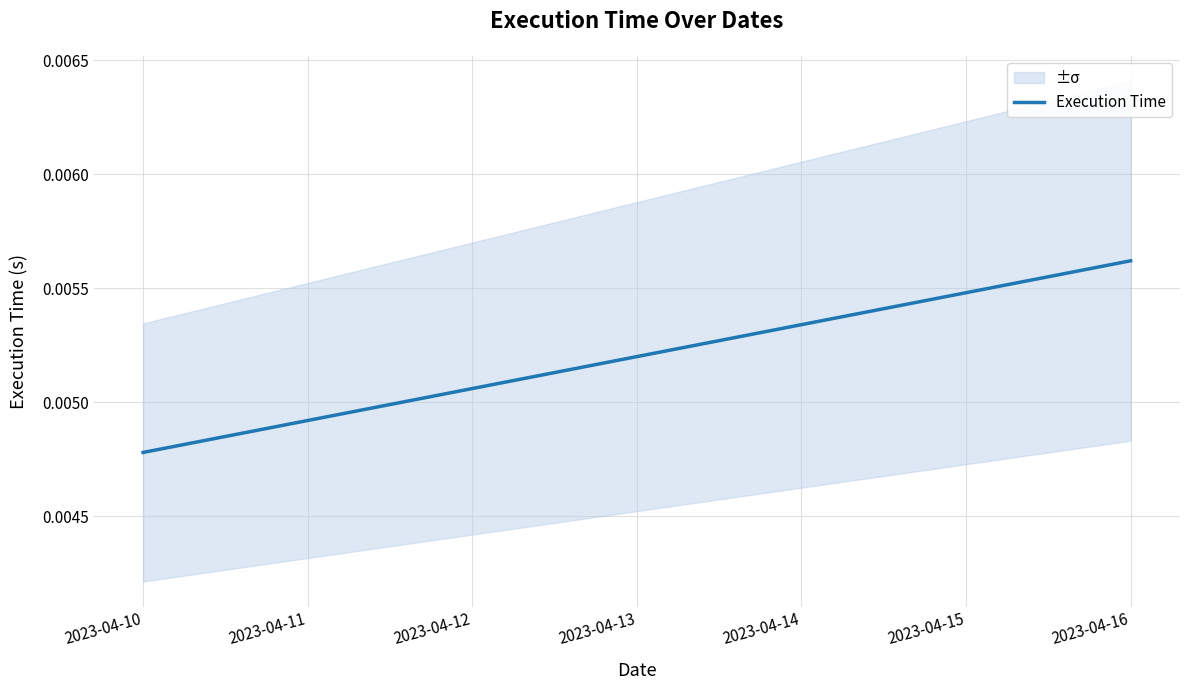

Which category has the lowest value across all series?

2023-04-10